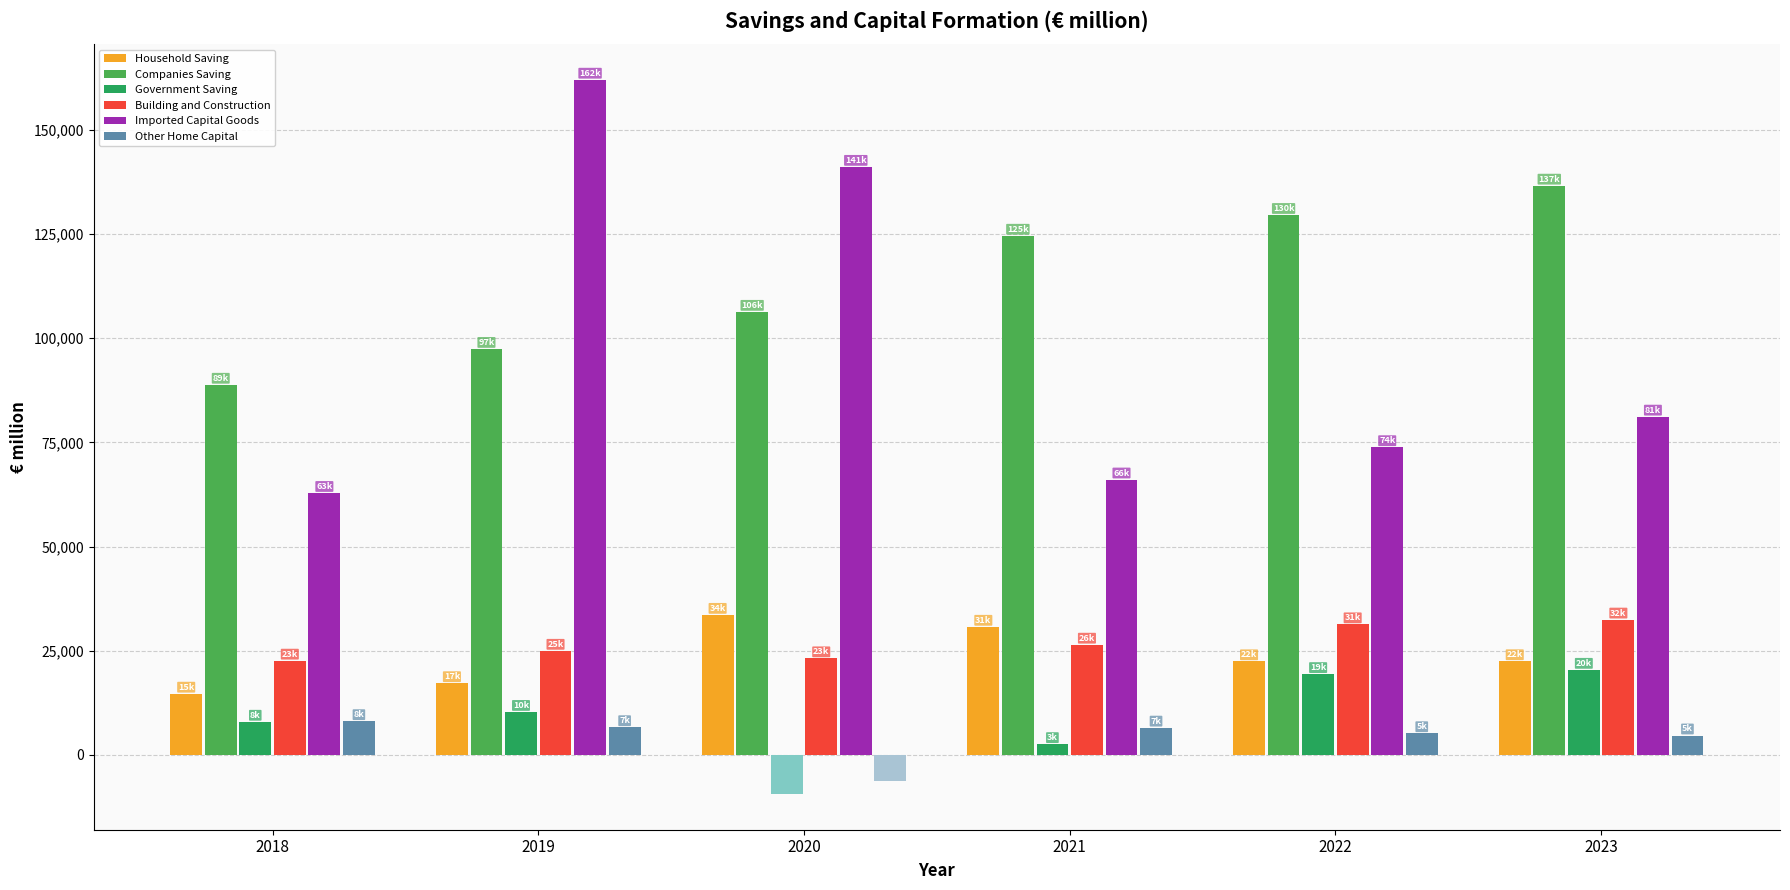

How many series are shown in this chart?

8